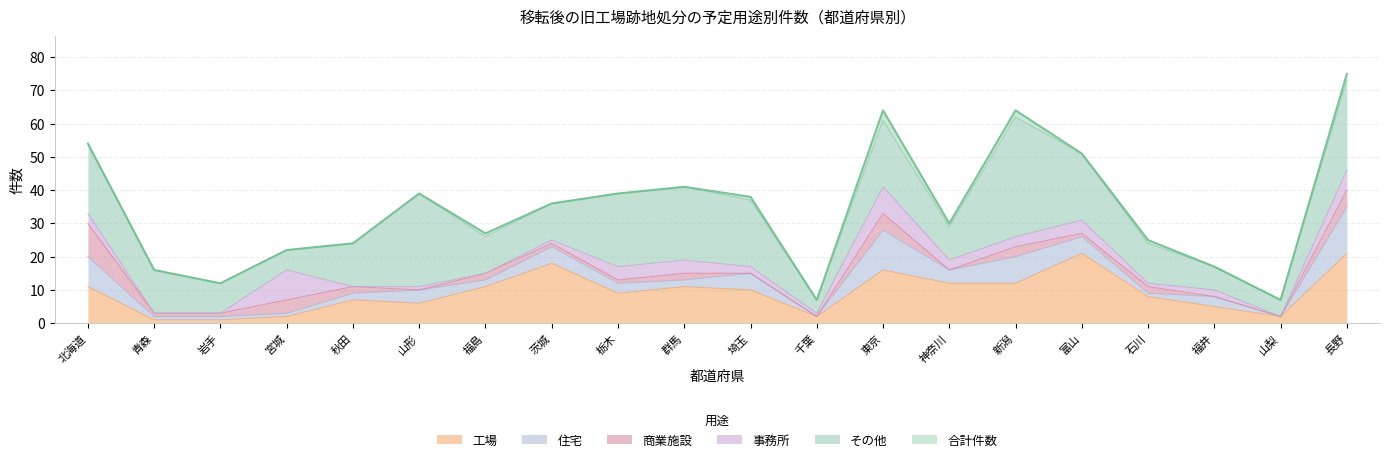

Reading right to left, extract all data points from this chart.

合計件数: 75	7	17	25	51	64	30	64	7	38	41	39	36	27	39	24	22	12	16	54
工場: 21	2	5	8	21	12	12	16	2	10	11	9	18	11	6	7	2	1	1	11
住宅: 14	0	3	1	5	8	4	12	0	5	2	3	5	2	4	2	1	1	1	9
商業施設: 5	0	0	2	1	3	0	5	0	0	2	1	1	2	0	2	4	1	1	10
事務所: 6	0	2	1	4	3	3	8	1	2	4	4	1	0	1	0	9	0	0	3
その他: 27	5	7	12	20	36	10	20	4	20	22	22	11	11	28	13	6	9	13	21